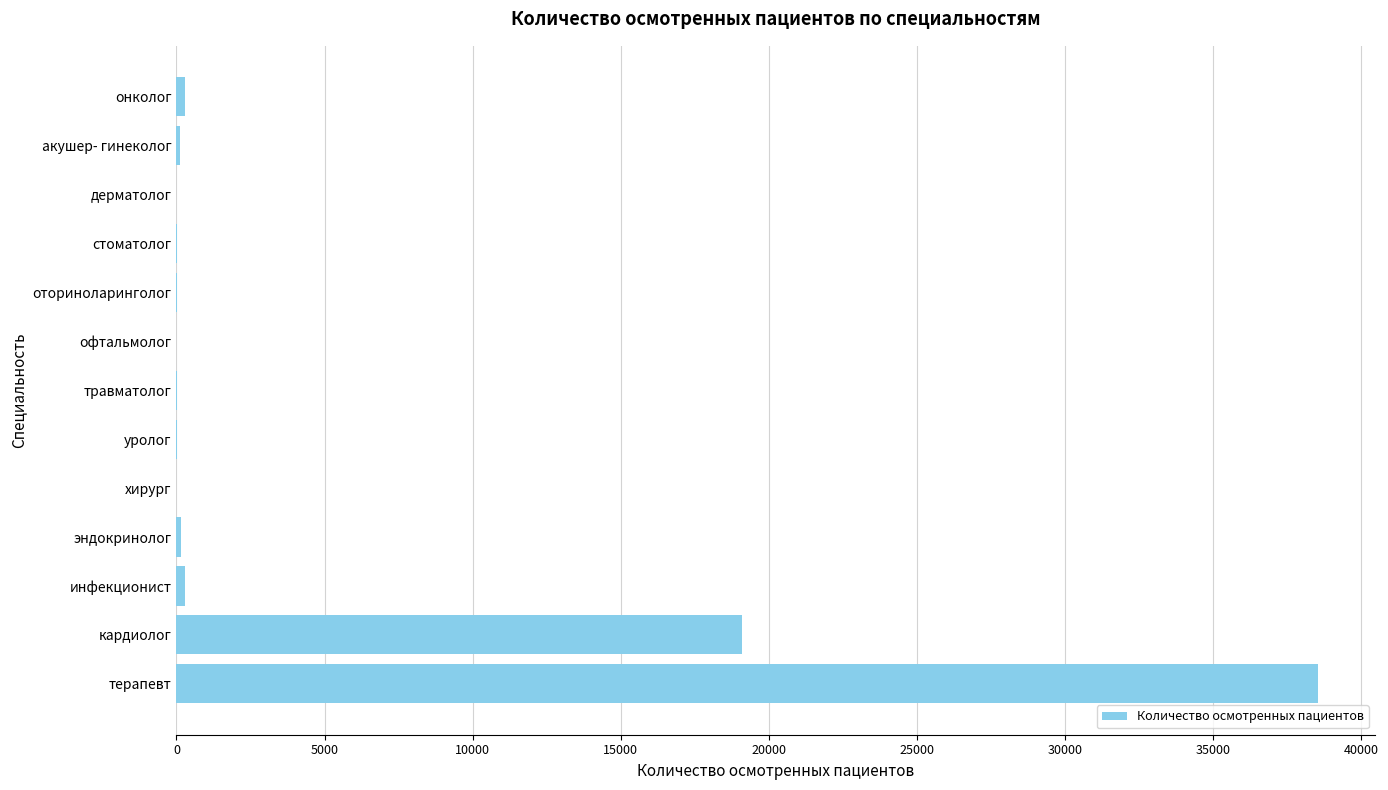

Which has a higher value, терапевт or акушер- гинеколог?

терапевт